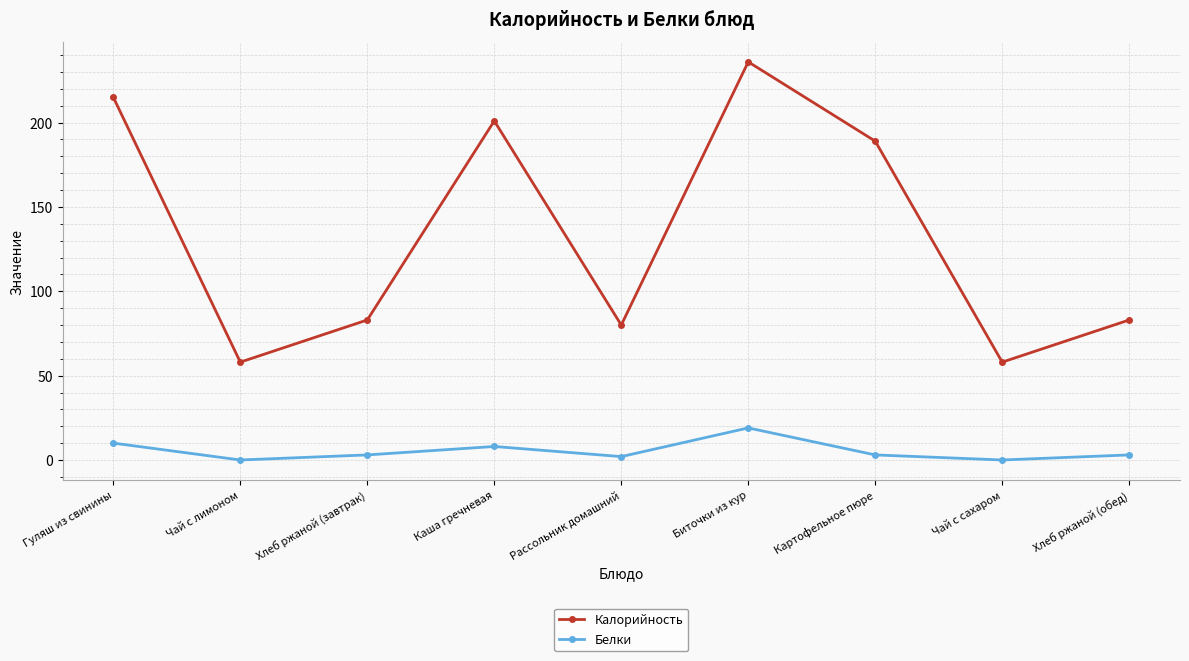

At which label does Белки first exceed 3?

Гуляш из свинины